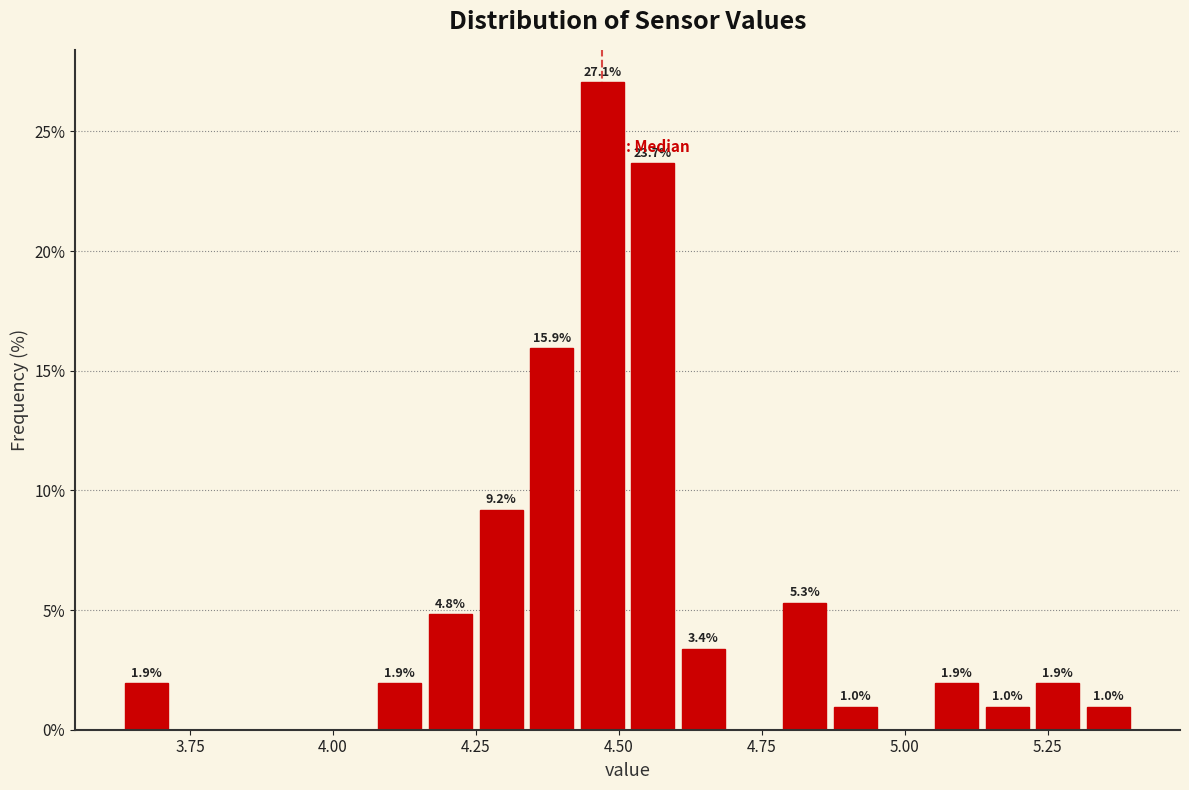

Around what value on the x-axis is the tallest bar? Give the approximate position of its centre, as read against the axis.

4.45